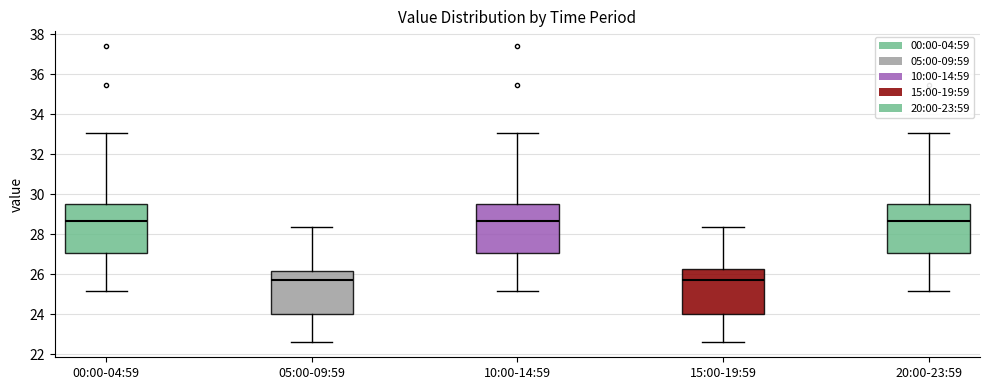

Reading left to right, read every box against the y-axis: the position of its median line, the range the box covers, and the ends of its whiskers. The values are not printed on the chart, so give them approximately, as read against the axis.

00:00-04:59: median 28.6, box 27.0 to 29.6, whiskers 25.2 to 33.0
05:00-09:59: median 25.8, box 24.0 to 26.2, whiskers 22.6 to 28.4
10:00-14:59: median 28.6, box 27.0 to 29.6, whiskers 25.2 to 33.0
15:00-19:59: median 25.8, box 24.0 to 26.2, whiskers 22.6 to 28.4
20:00-23:59: median 28.6, box 27.0 to 29.6, whiskers 25.2 to 33.0